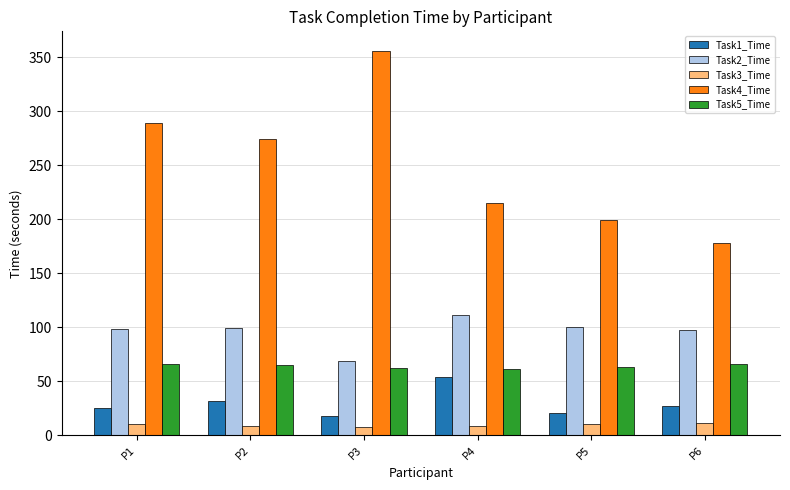

The value of Task4_Time at P2 is 363. True or false?

False